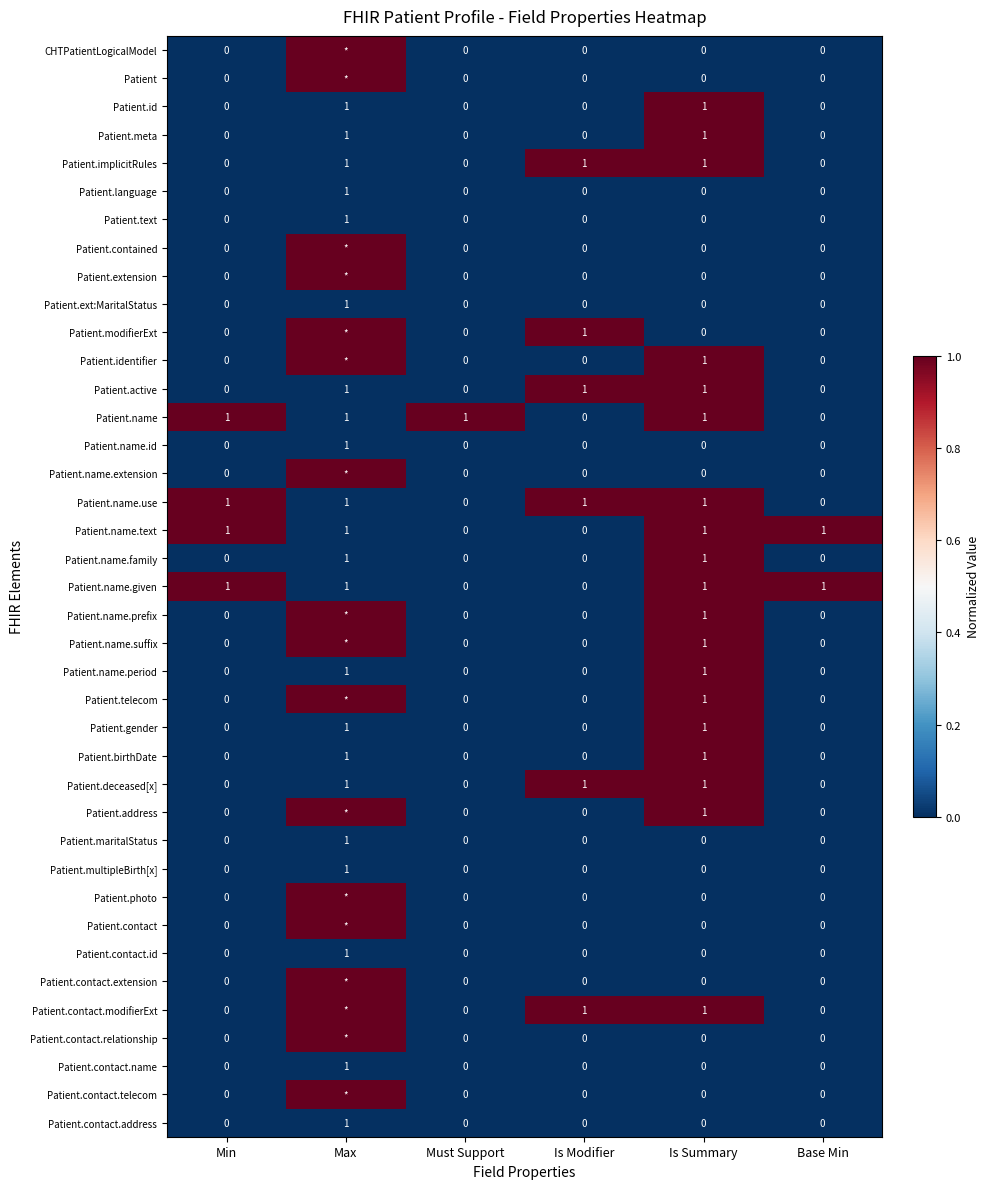

Is the value of Patient.extension at Must Support greater than the value of Patient.name.text at Is Summary?

No